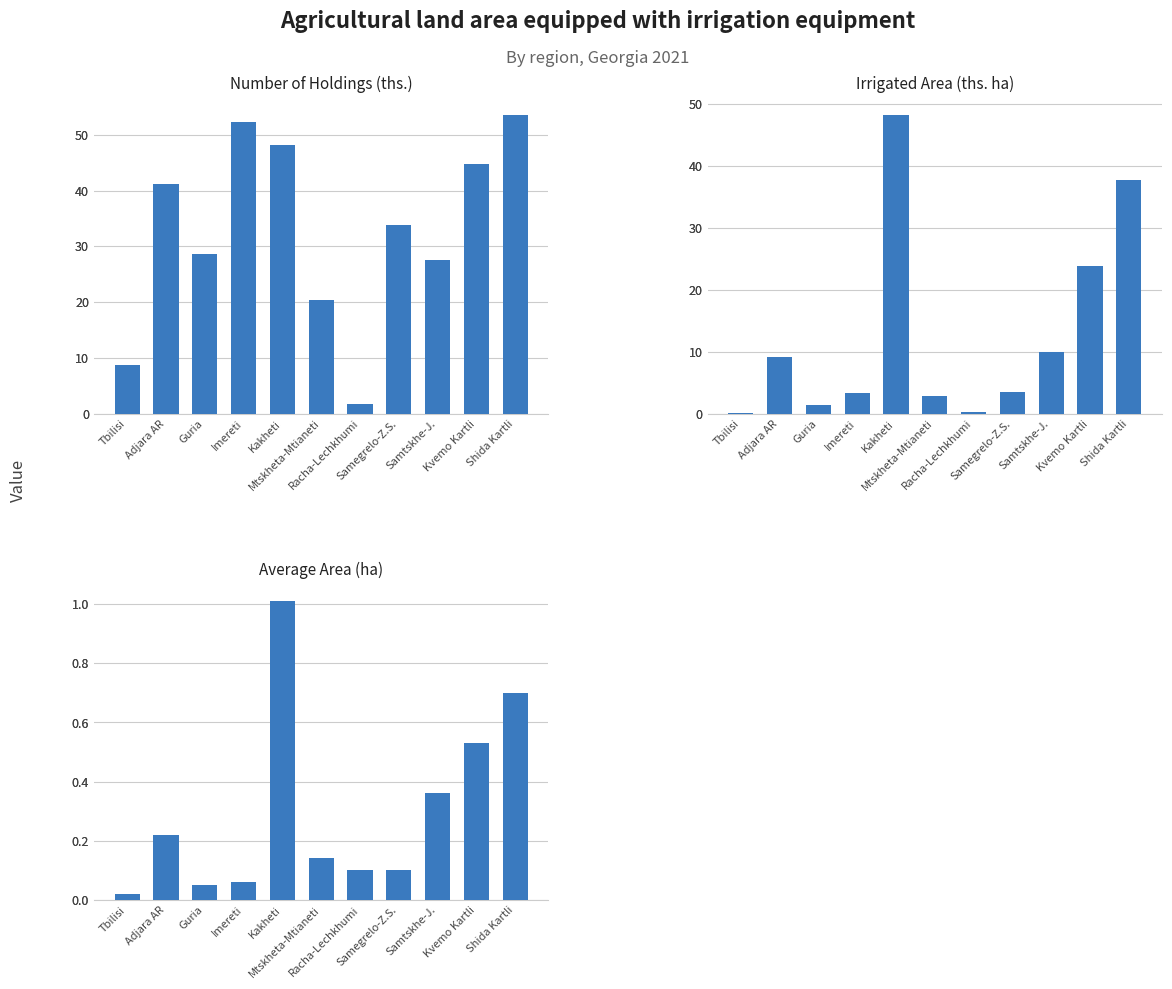

Reading left to right, transcribe all the data shown in this chart.

Number of Holdings (ths.): 8.8	41.2	28.6	52.3	48.1	20.3	1.7	33.8	27.5	44.7	53.6
Irrigated Area (ths. ha): 0.1	9.1	1.4	3.3	48.3	2.8	0.2	3.5	10.0	23.8	37.8
Average Area (ha): 0.0	0.2	0.1	0.1	1.0	0.1	0.1	0.1	0.4	0.5	0.7